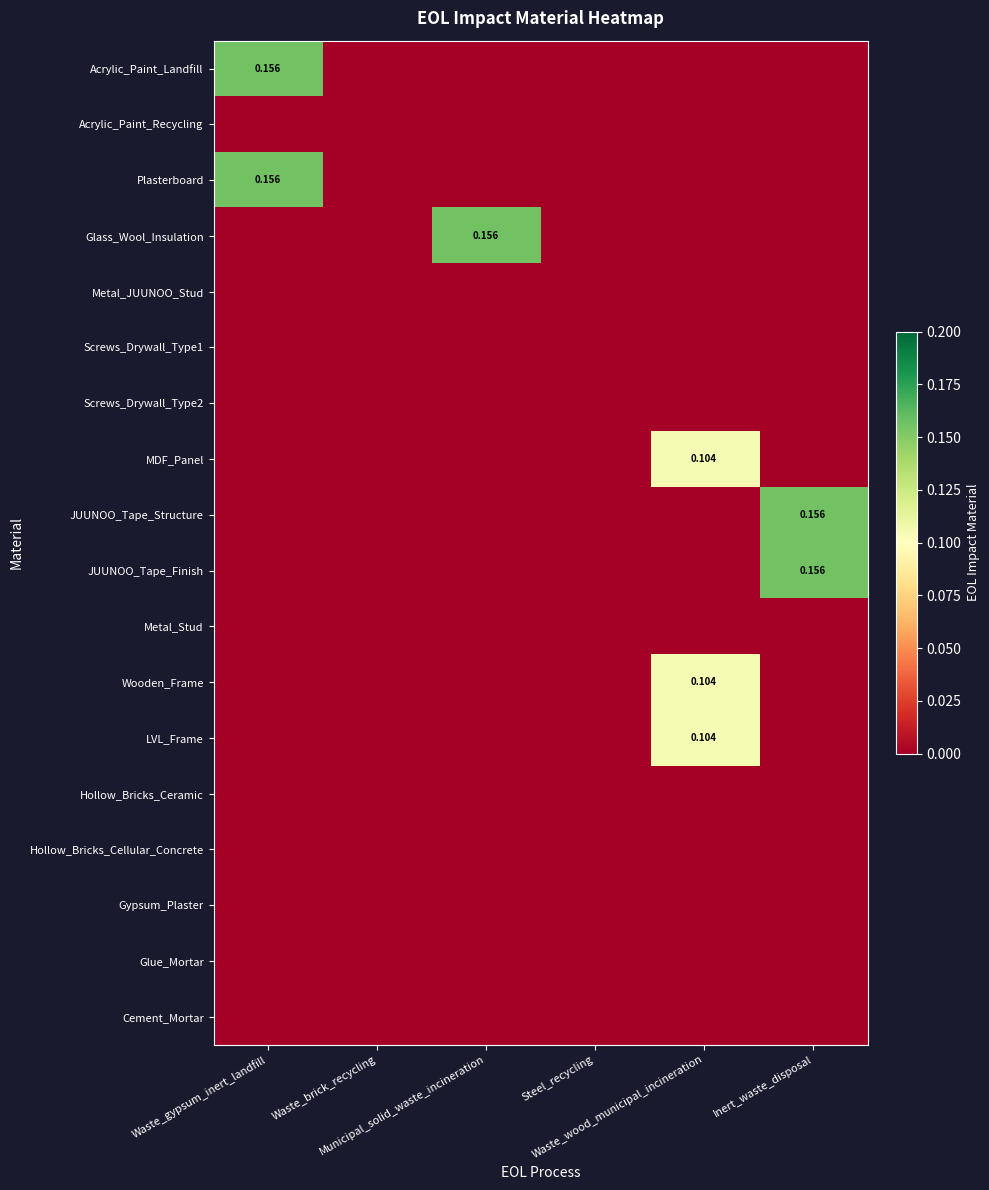

Which has a higher value, Waste_gypsum_inert_landfill or Steel_recycling?

Waste_gypsum_inert_landfill